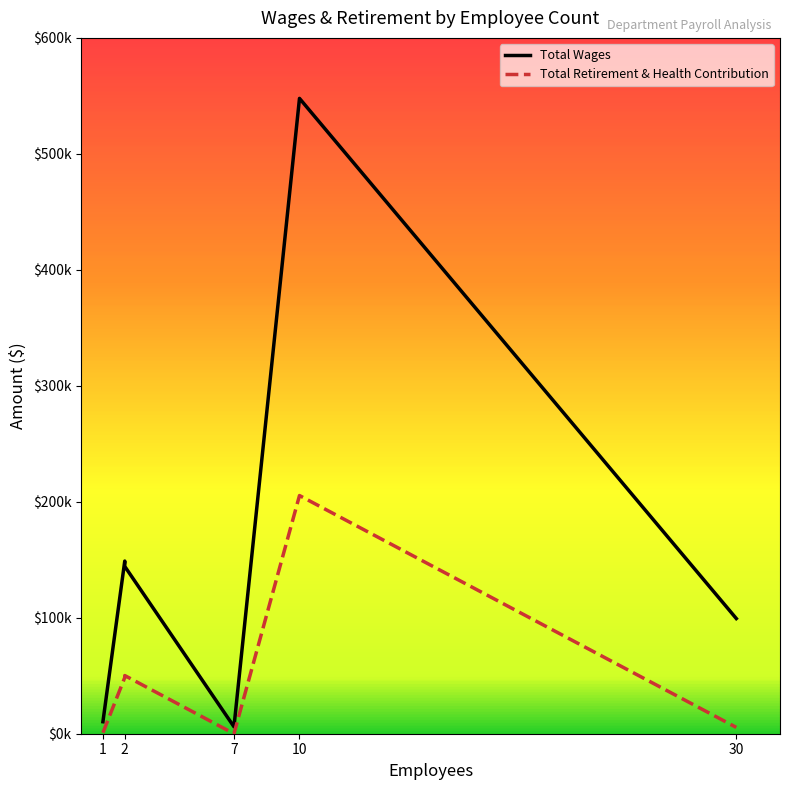

True or false: Total Retirement & Health Contribution has more than 0 interior local peaks.

True